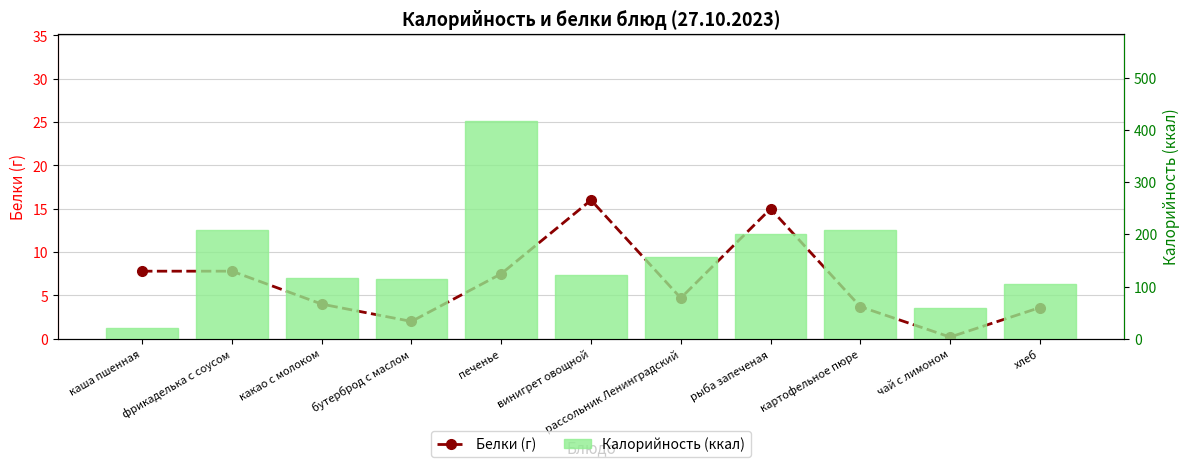

What is the difference between the Калорийность (ккал) values at рассольник Ленинградский and картофельное пюре?

51.7